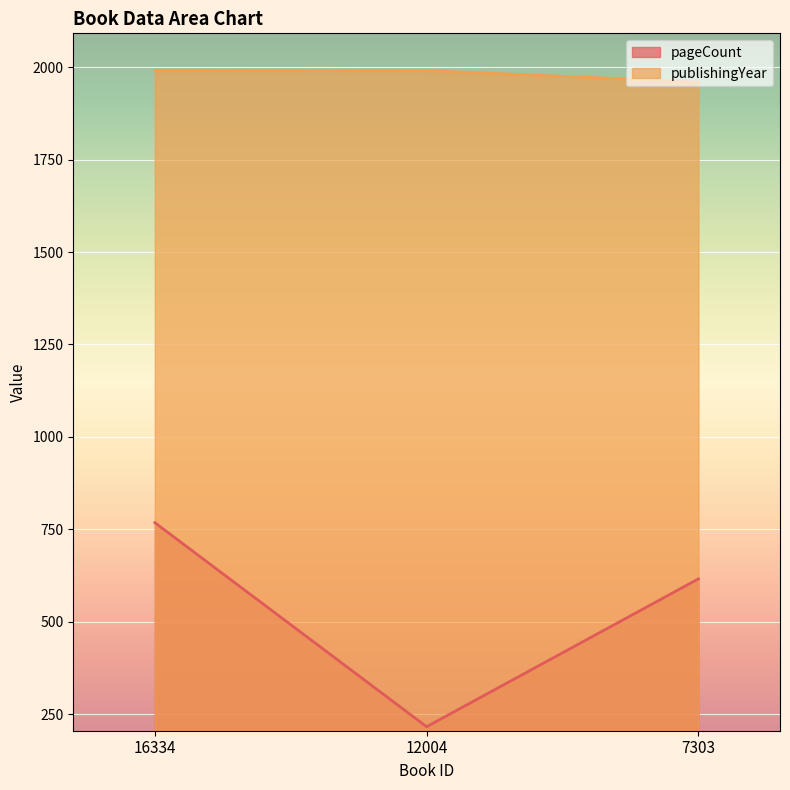

Where is pageCount nearest to the value 492?

7303